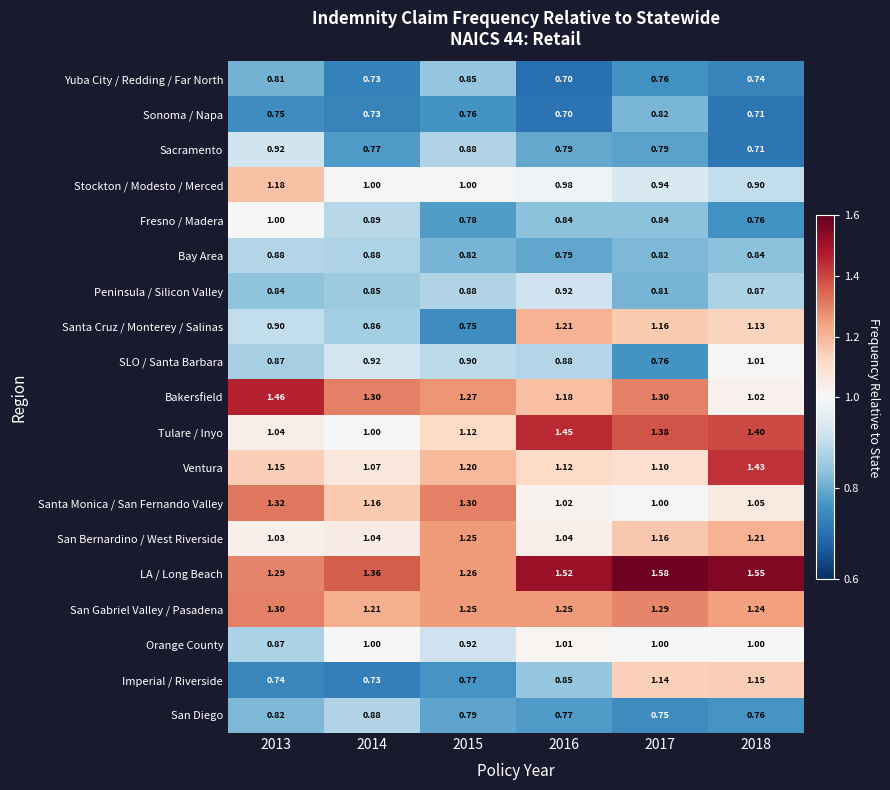

Which series has the largest range (max minus min)?

Santa Cruz / Monterey / Salinas